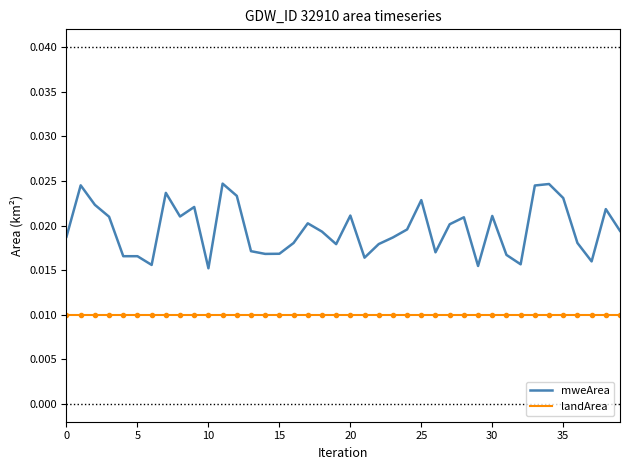

True or false: mweArea and landArea cross at least once.

False